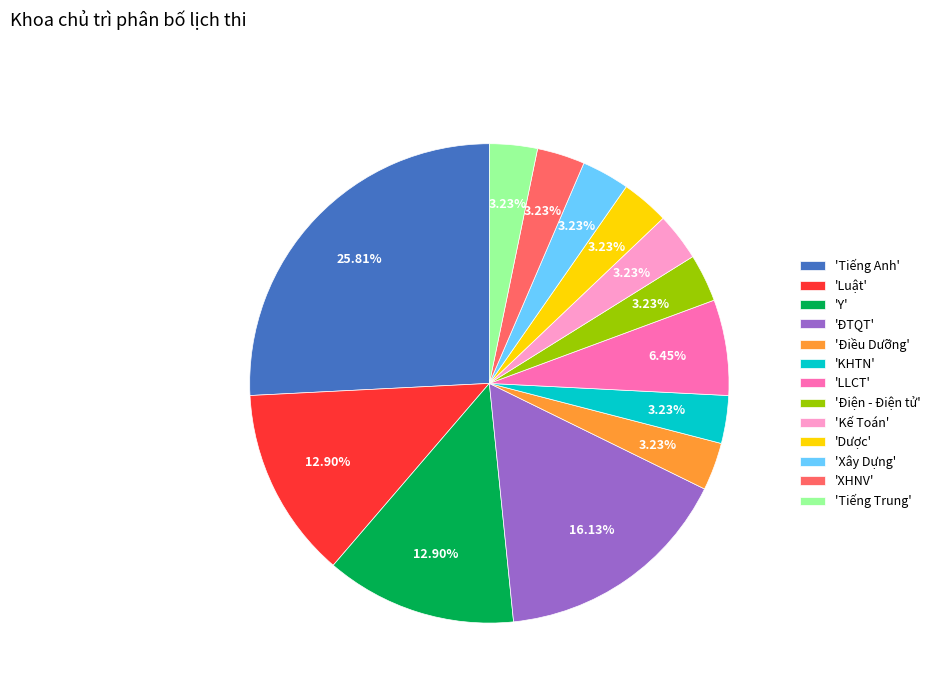

Count the number of slices in the pie.

13